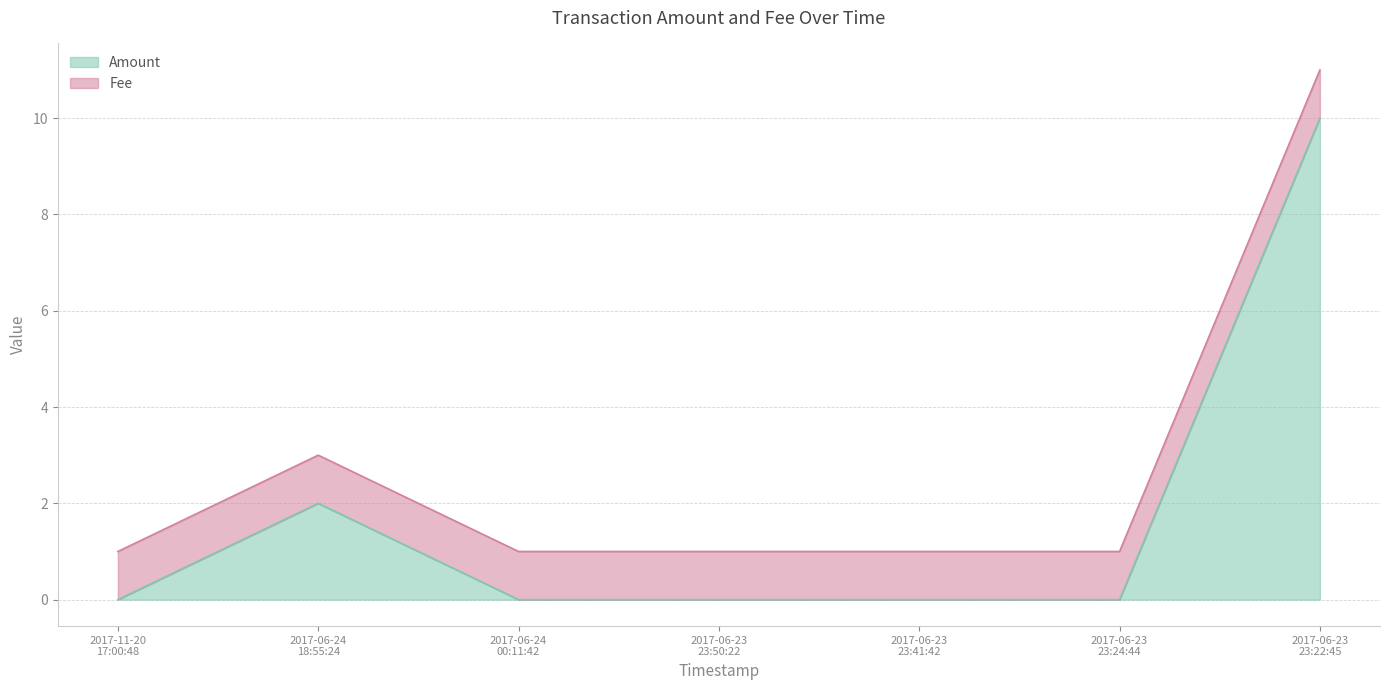

True or false: there are more than 2 points higher than both neighbors.

False